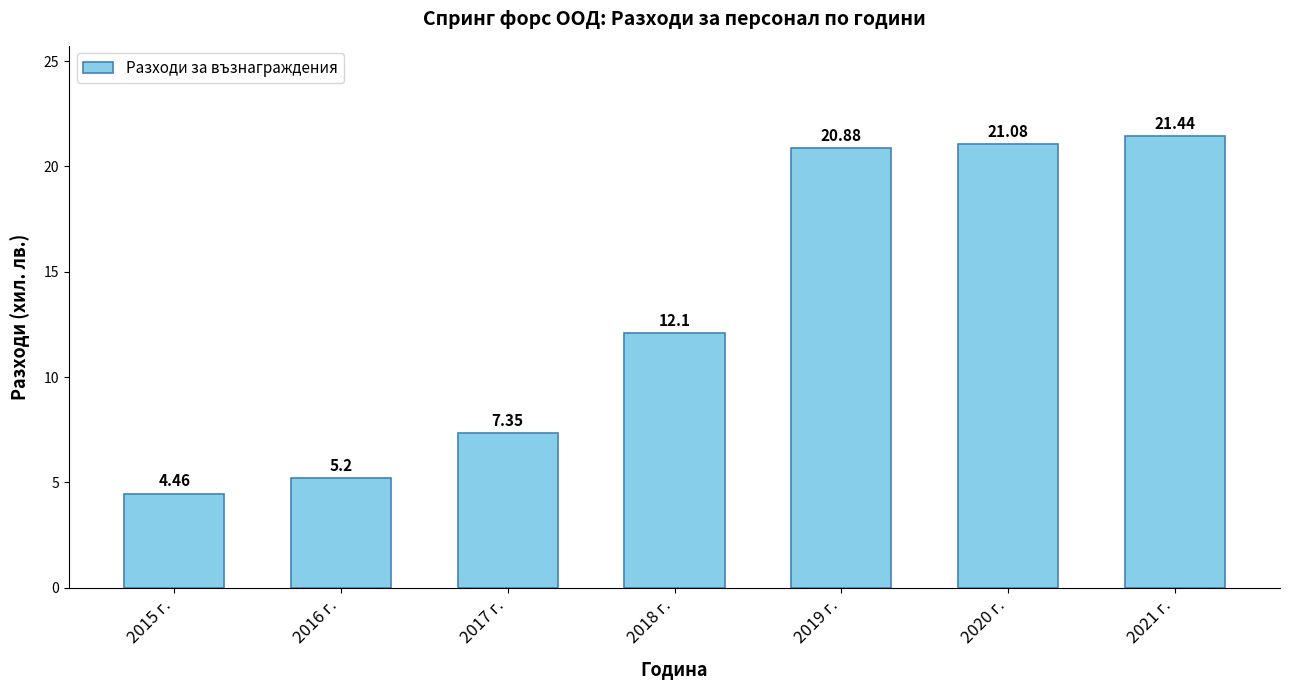

Approximately how many times larger is the value at 2017 г. compared to 2021 г.?

0.3